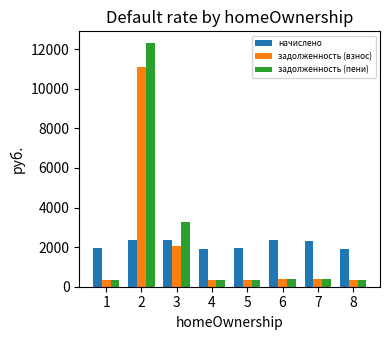

The value of задолженность (пени) at 1 is 329.4. True or false?

True